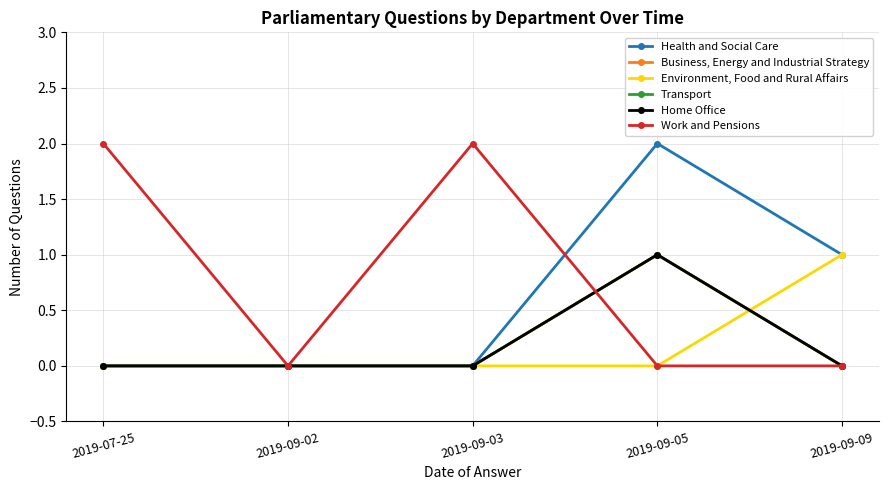

True or false: Business, Energy and Industrial Strategy has more than 1 interior local peaks.

False